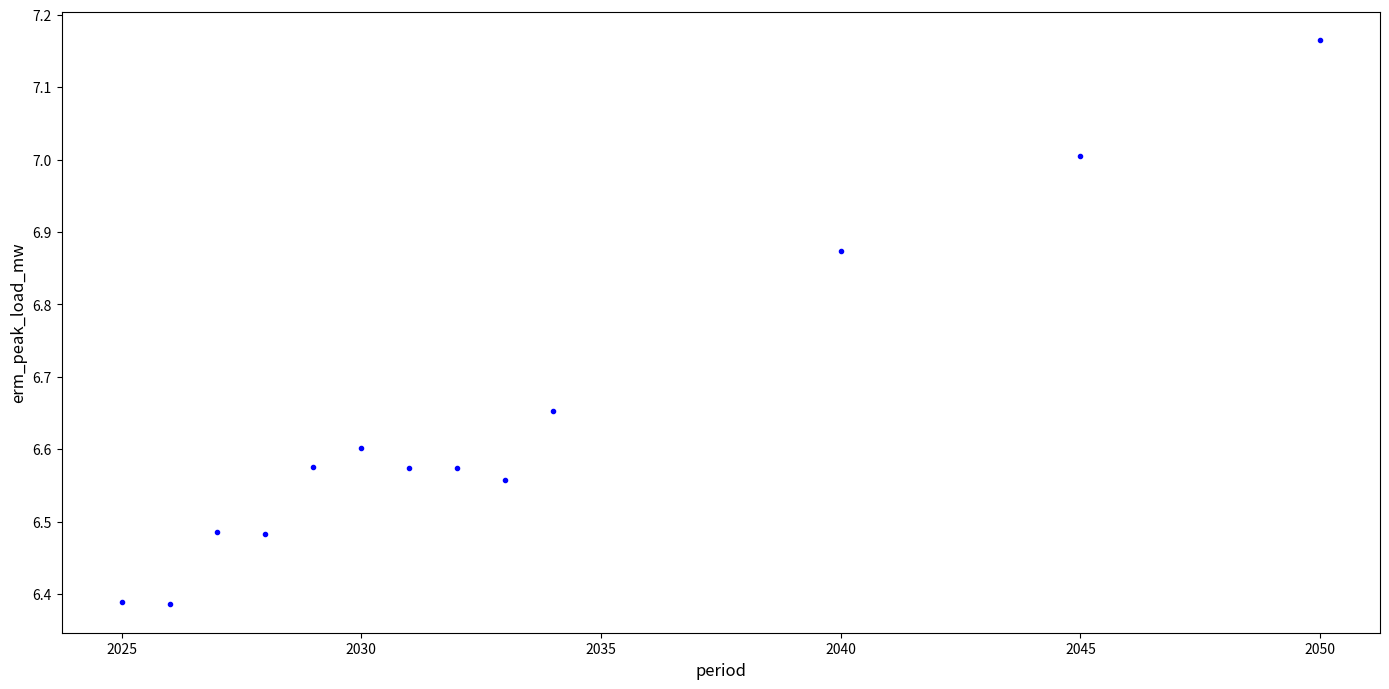

What is the range of Y values (max minus min)?

0.8